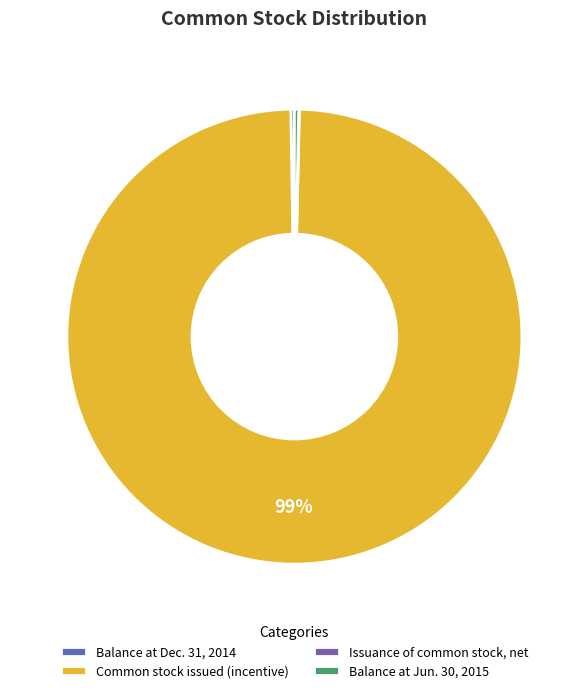

Which slice is the largest?

Common stock issued (incentive)